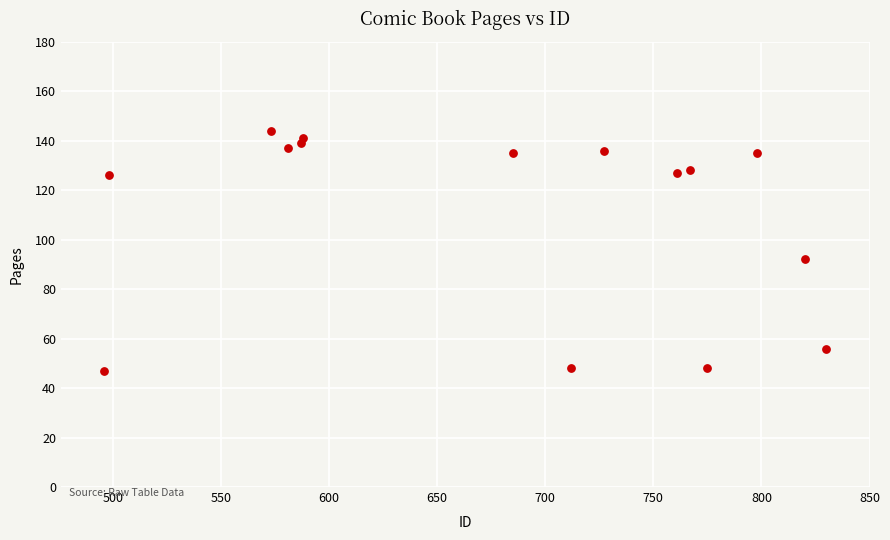

What Y value in the scatter plot is closest to 95?

92